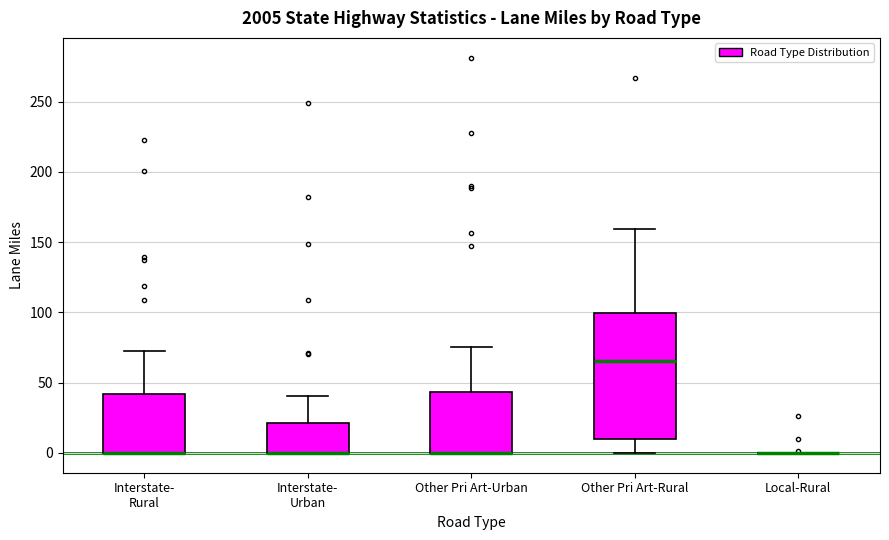

Where is the lower edge of the box for Interstate- Urban on the y-axis? The values are not printed on the chart, so give them approximately, as read against the axis.

0